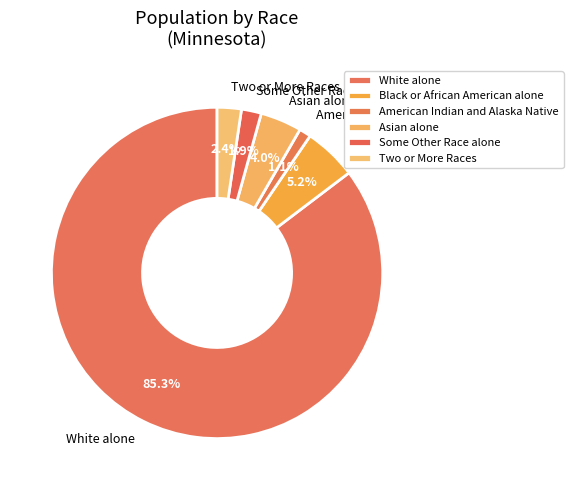

How much of the chart is everything except American Indian and Alaska Native?

98.9%